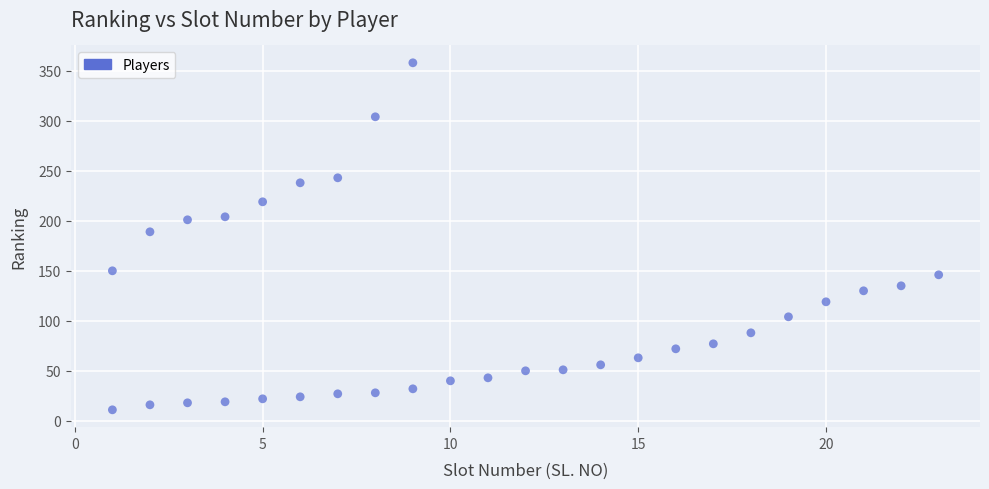

What is the range of X values (max minus min)?

22